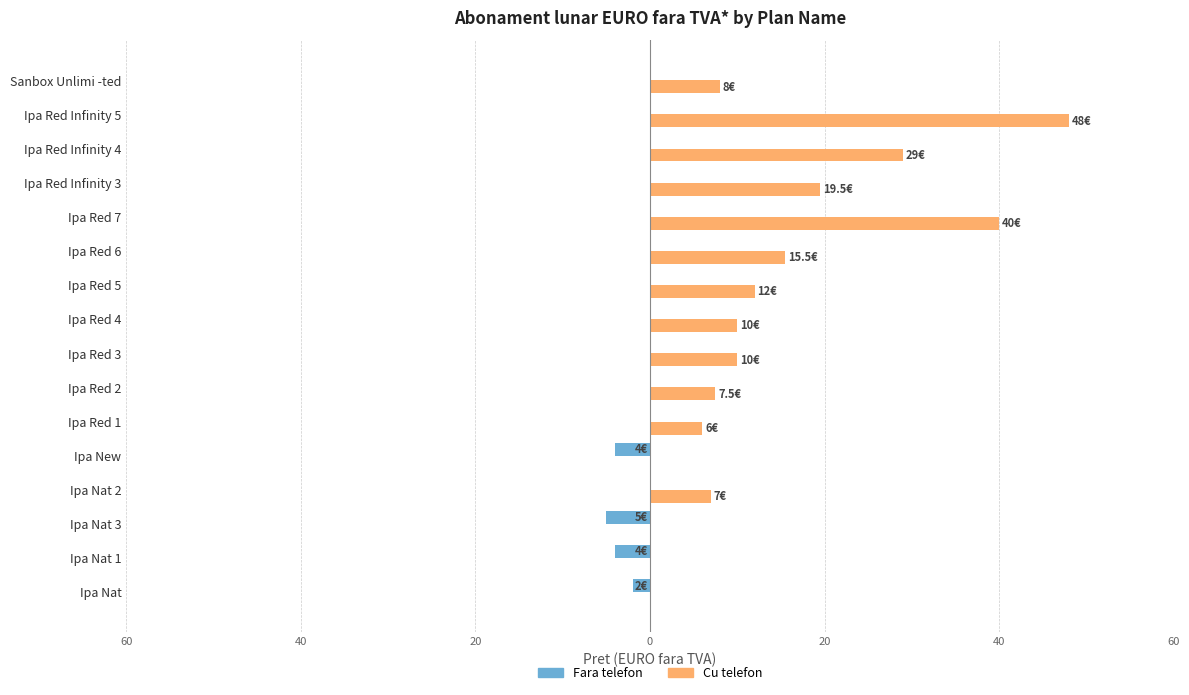

What is the average value of the Cu telefon series?

13.3